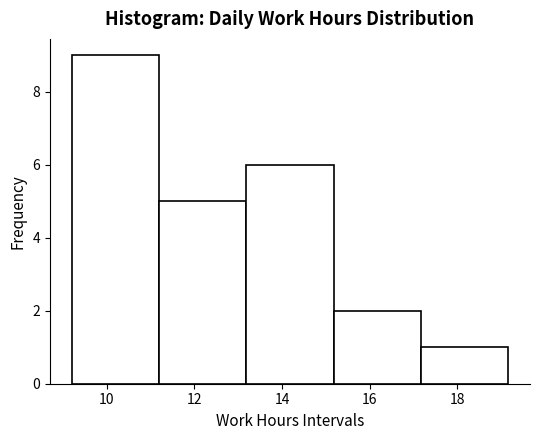

Reading left to right, list every bar in this chart as the range it spans on the x-axis followed by its height. Neither the bar edges nor the heights are printed on the chart, so give them approximately, as read against the axes.

9.2 to 11.2: 9
11.2 to 13.2: 5
13.2 to 15.2: 6
15.2 to 17.2: 2
17.2 to 19.2: 1